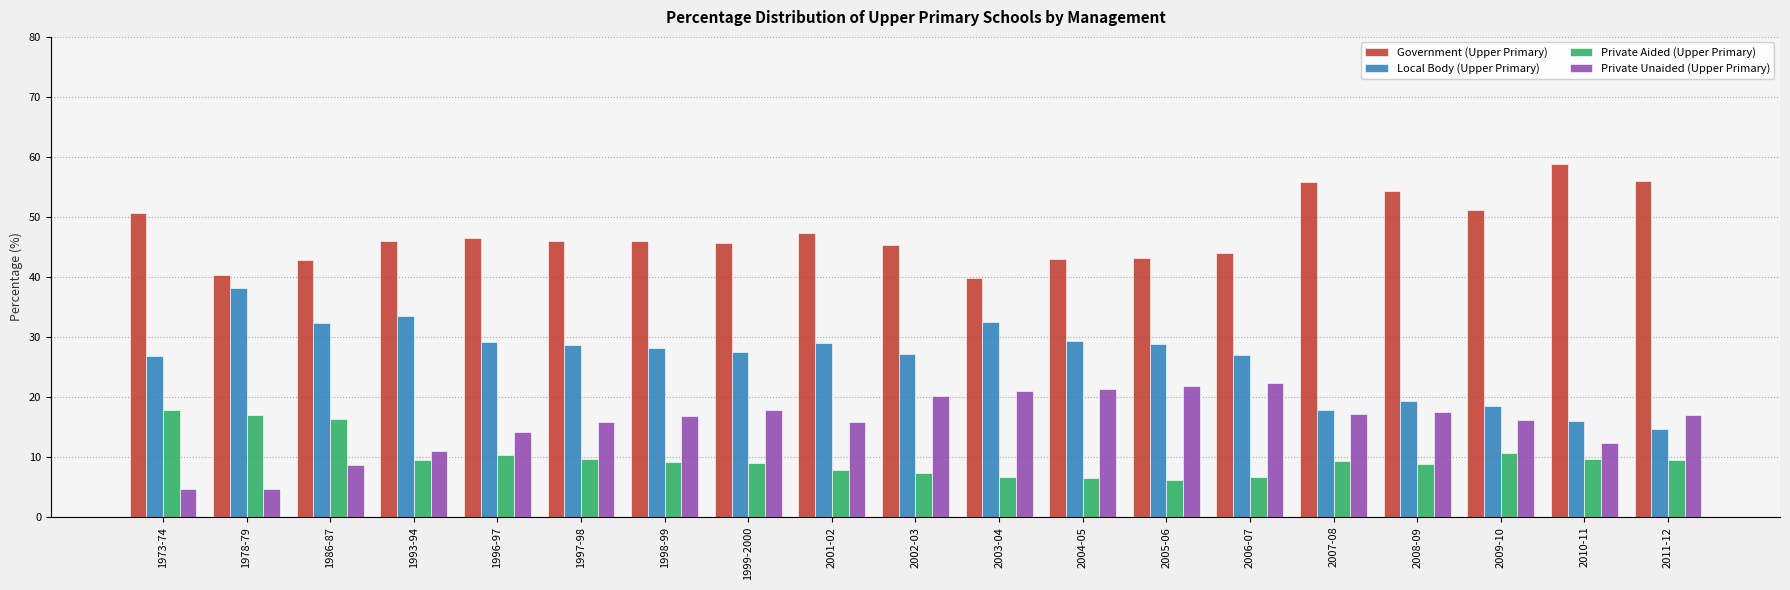

Read the Government (Upper Primary) value at 2005-06.

43.2